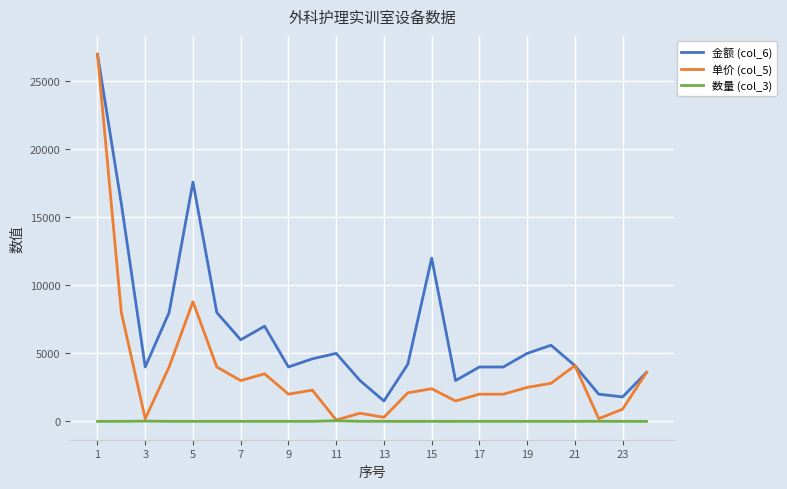

True or false: 数量 (col_3) and 金额 (col_6) intersect in this chart.

False